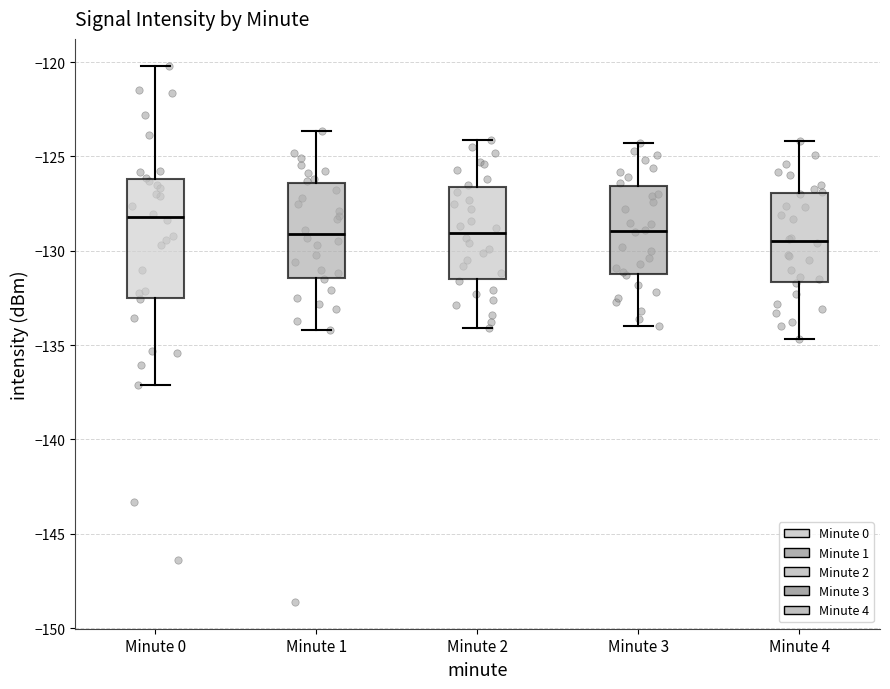

Reading left to right, read every box against the y-axis: the position of its median line, the range the box covers, and the ends of its whiskers. The values are not printed on the chart, so give them approximately, as read against the axis.

Minute 0: median -128.0, box -132.5 to -126.0, whiskers -137.0 to -120.0
Minute 1: median -129.0, box -131.5 to -126.5, whiskers -134.0 to -123.5
Minute 2: median -129.0, box -131.5 to -126.5, whiskers -134.0 to -124.0
Minute 3: median -129.0, box -131.0 to -126.5, whiskers -134.0 to -124.5
Minute 4: median -129.5, box -131.5 to -127.0, whiskers -134.5 to -124.0